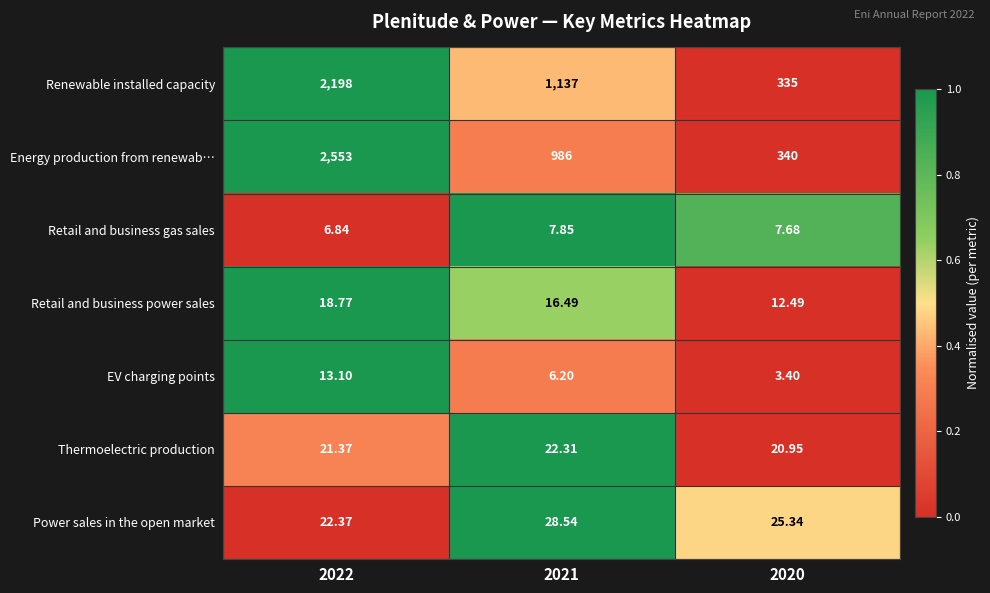

Is the value of Thermoelectric production at 2021 greater than the value of Renewable installed capacity at 2020?

No